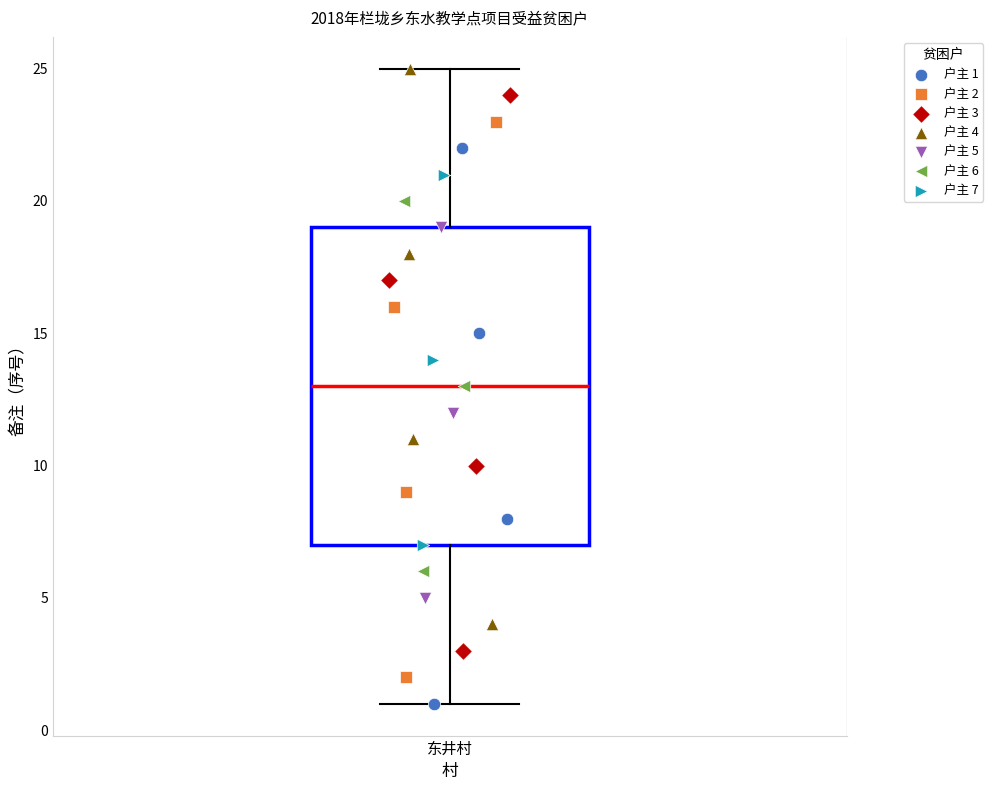

Read this box plot against the y-axis: the position of the median line, the range covered by the box, and the ends of both whiskers. The values are not printed on the chart, so give them approximately, as read against the axis.

median 13, box 7 to 19, whiskers 1 to 25